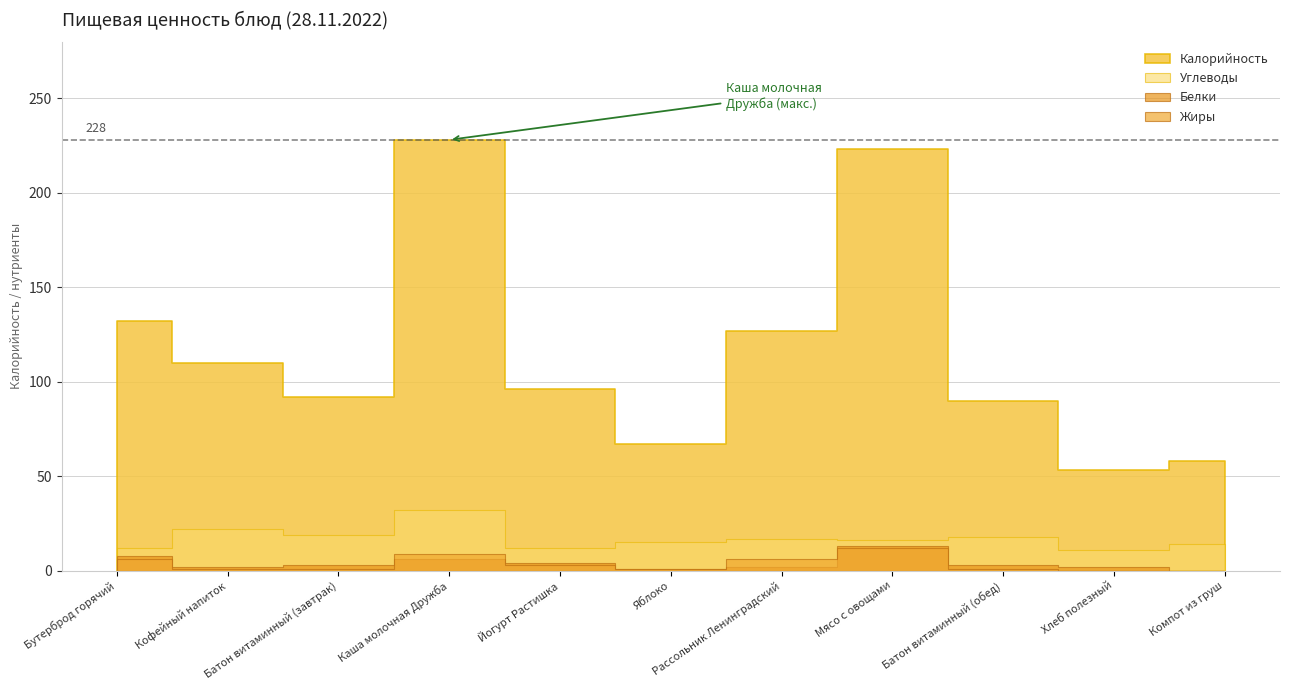

What is the label of the 8th point from the left?

Мясо с овощами